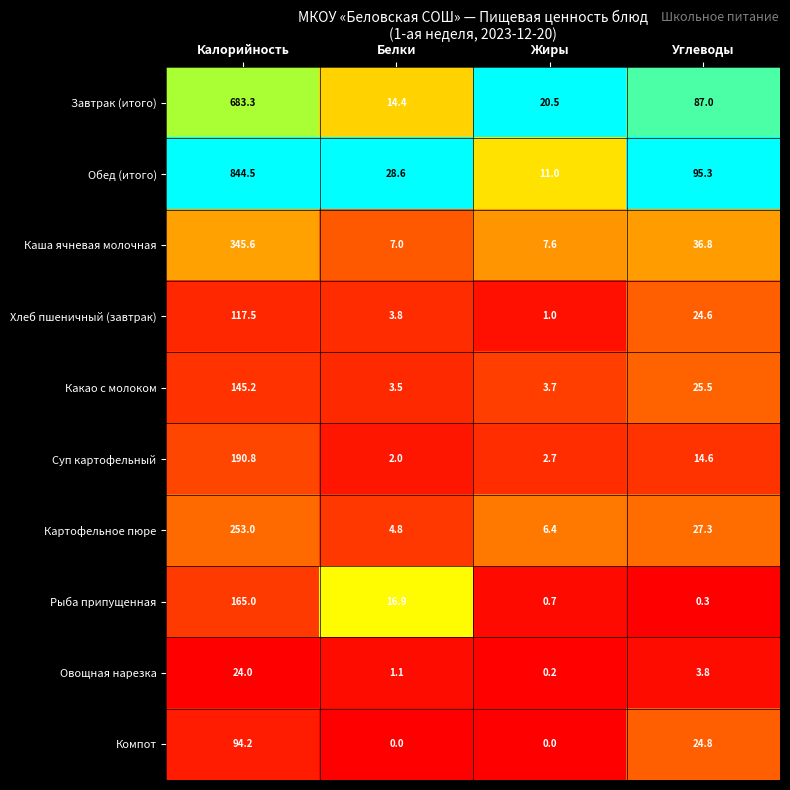

What is the sum of the Рыба припущенная values at Калорийность and Углеводы?

165.3